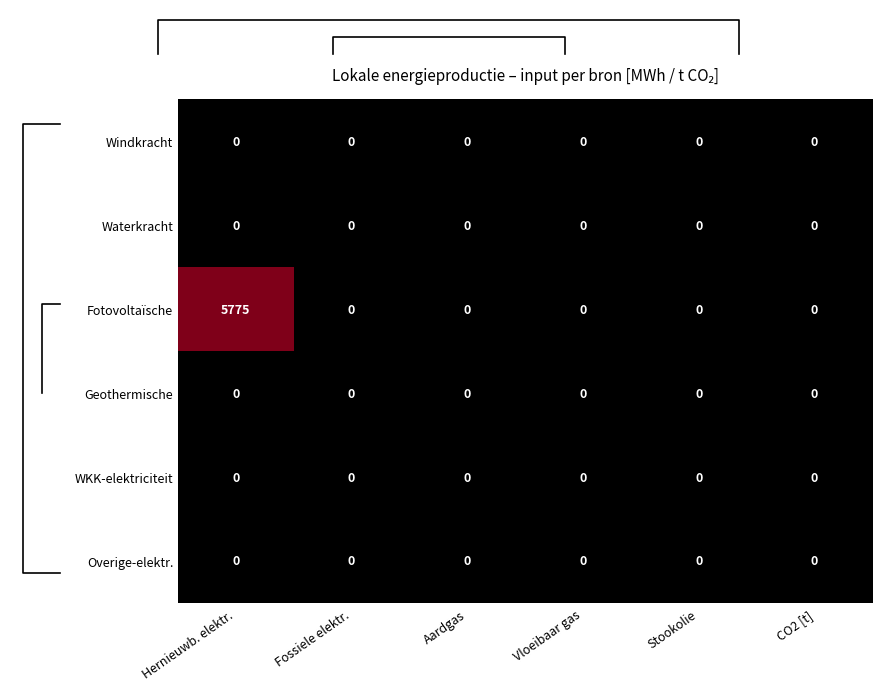

True or false: Overige-elektr. has a value of 0 at Hernieuwb. elektr..

True